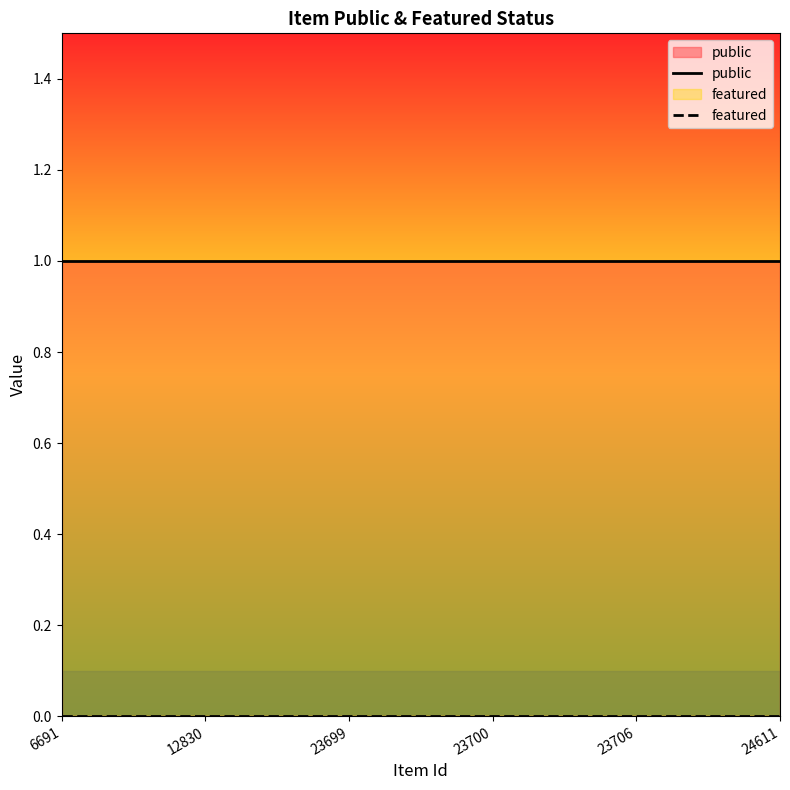

At which label does featured reach its peak?

6691